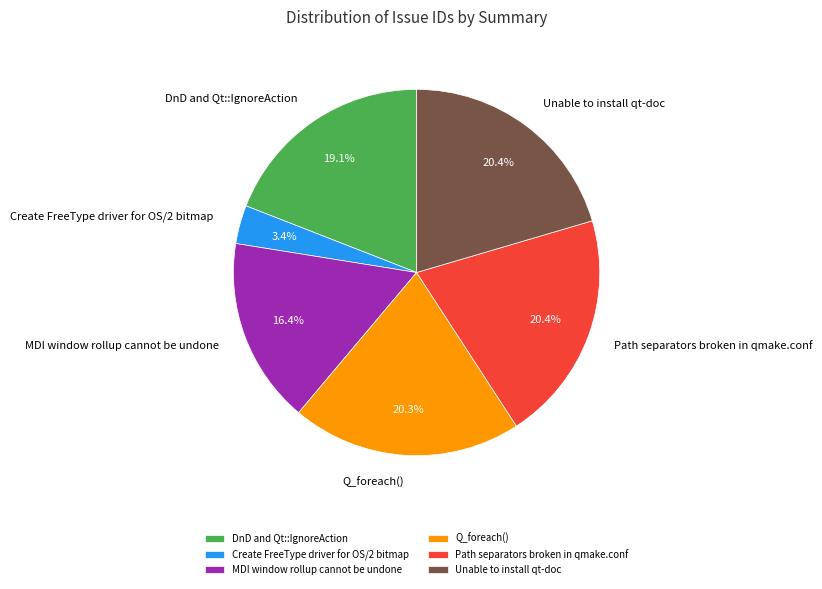

Is there a majority slice in this chart?

No